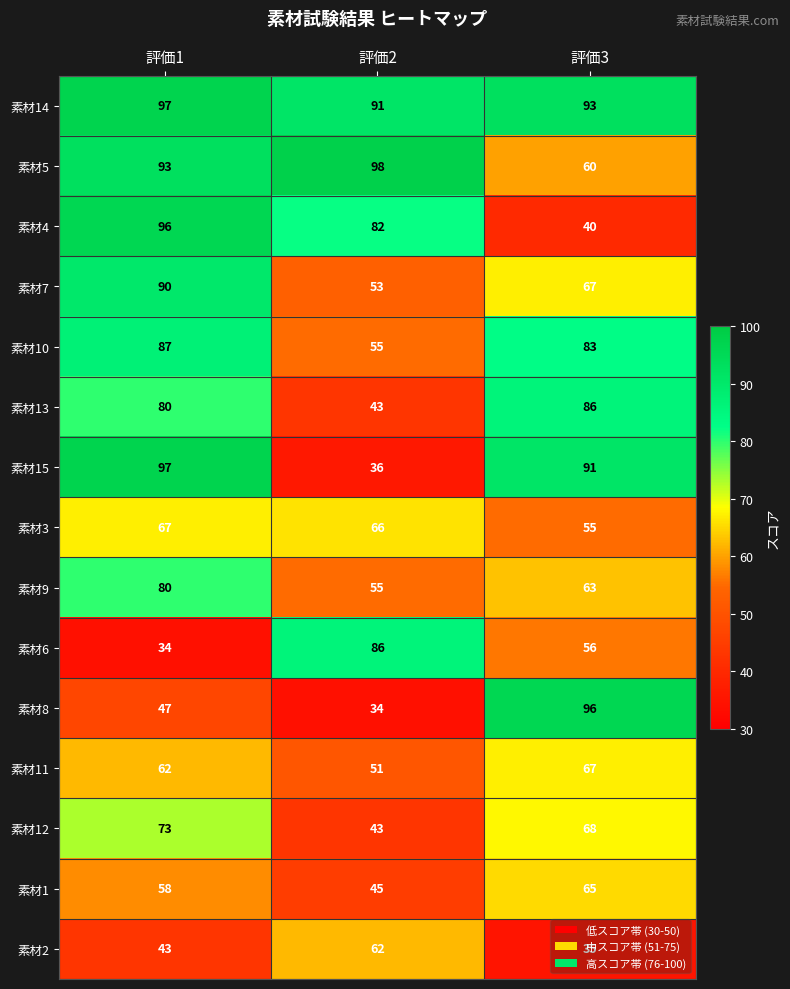

What is the difference between the highest and lowest values at 評価2?

64